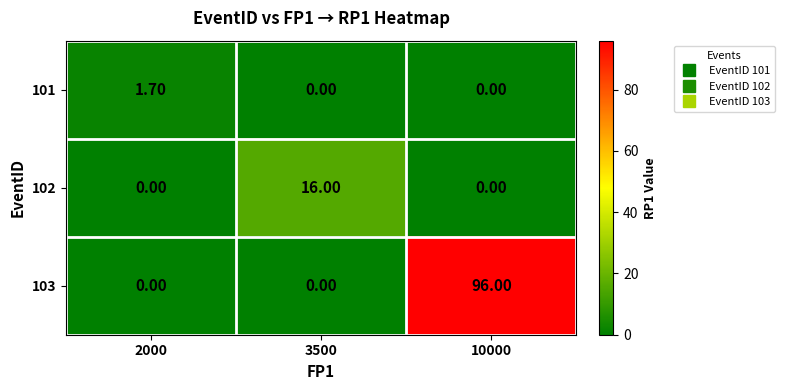

Rank the series by their maximum value, from highest to lowest.

103, 102, 101